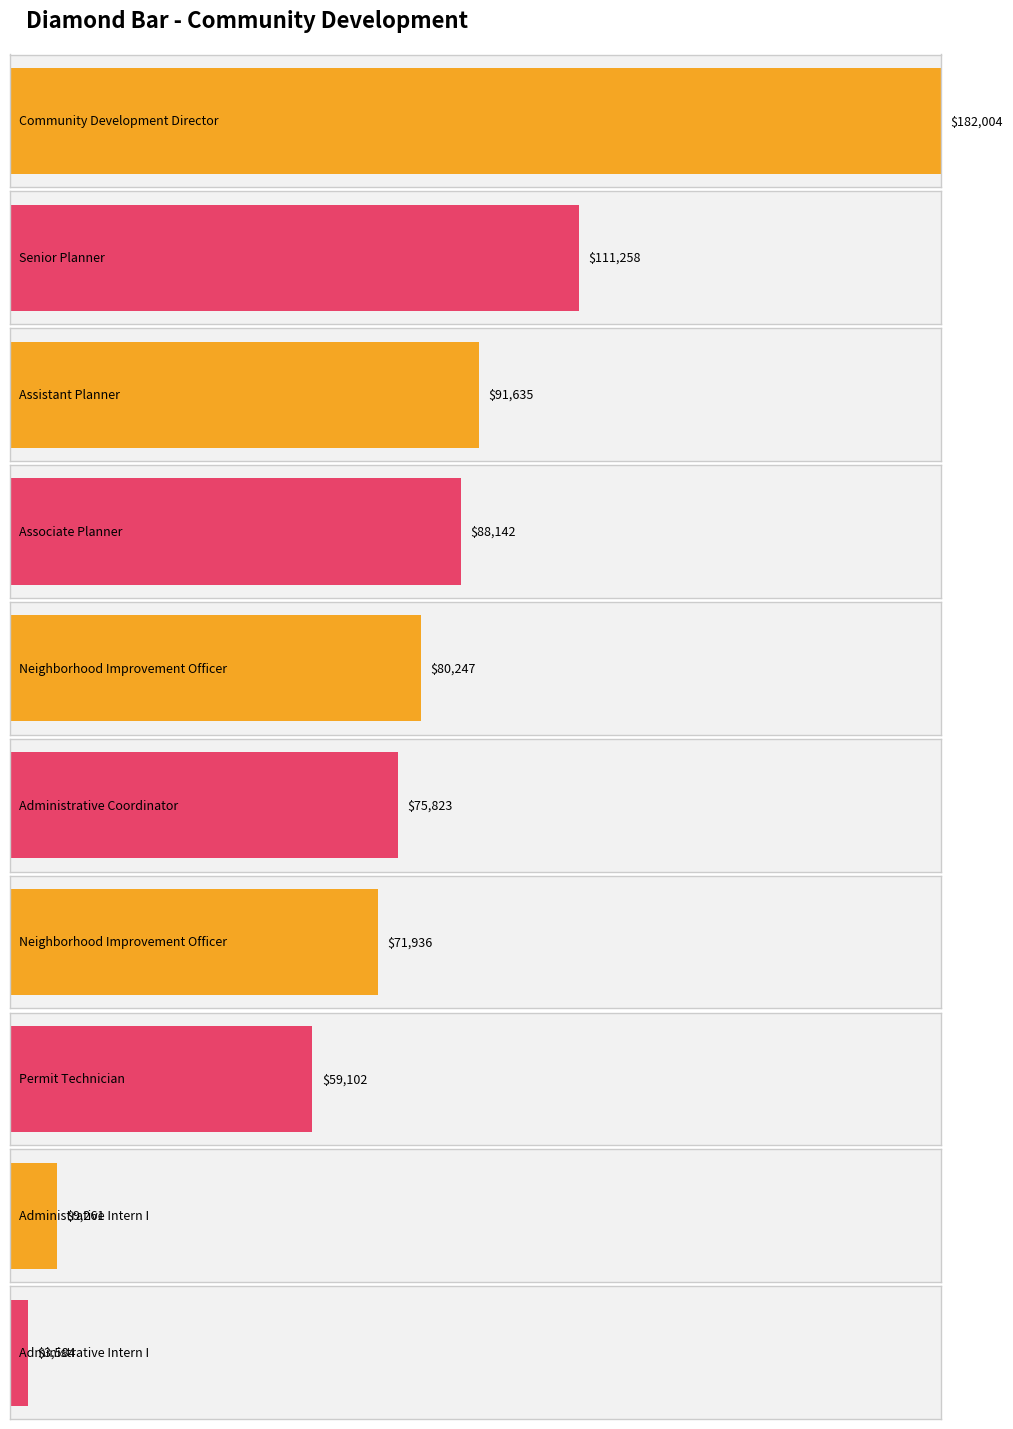

The value at Senior Planner is 111258. True or false?

True